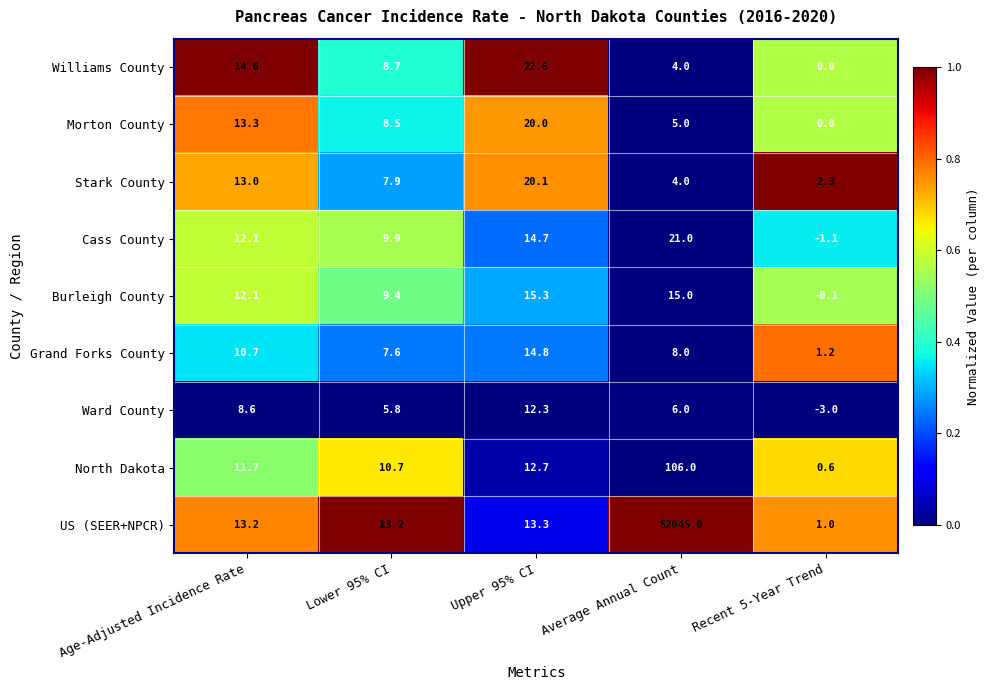

At which category is the sum across all series the highest?

Average Annual Count